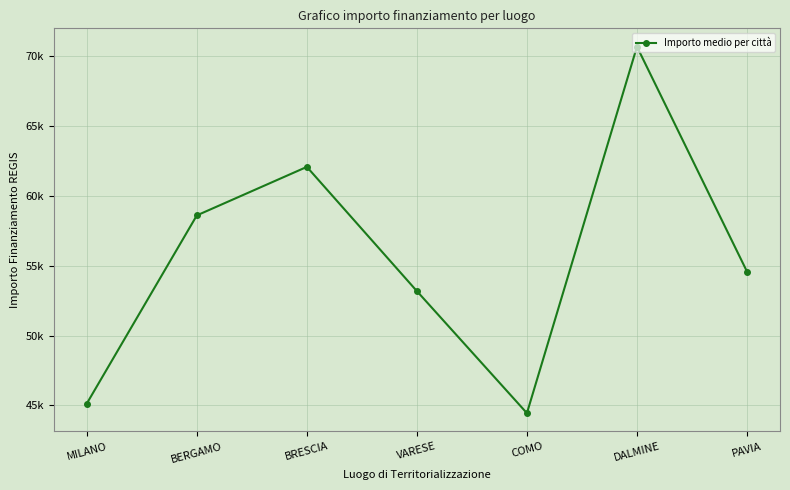

Is this an area chart (filled region under the line)?

No